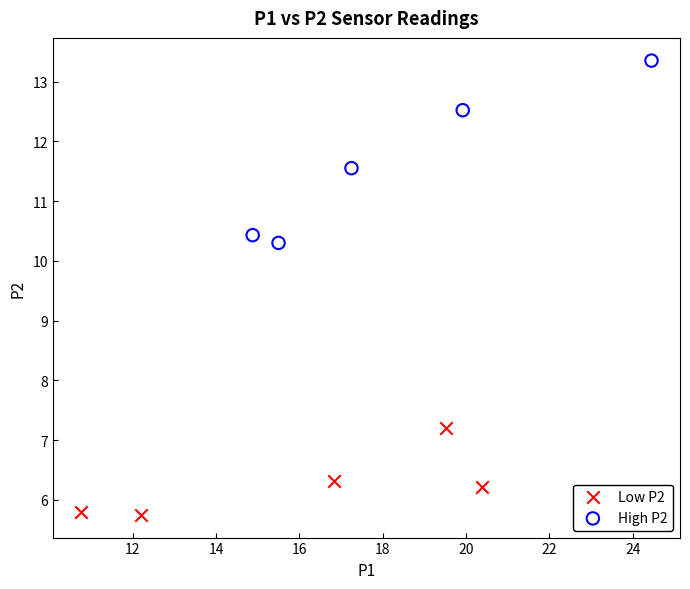

Which series reaches the maximum Y coordinate?

High P2